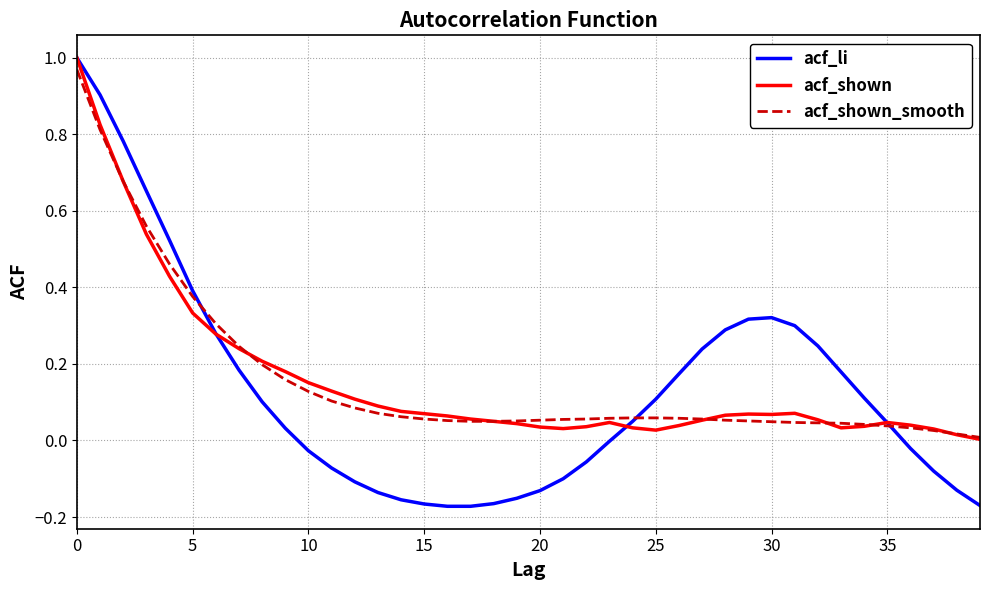

Which series has the widest spread of values?

acf_li